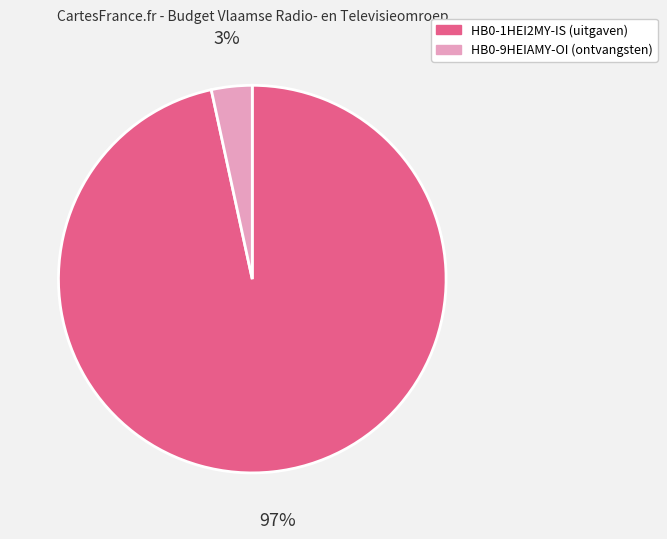

To the nearest percent, what portion does HB0-1HEI2MY-IS represent?

97%